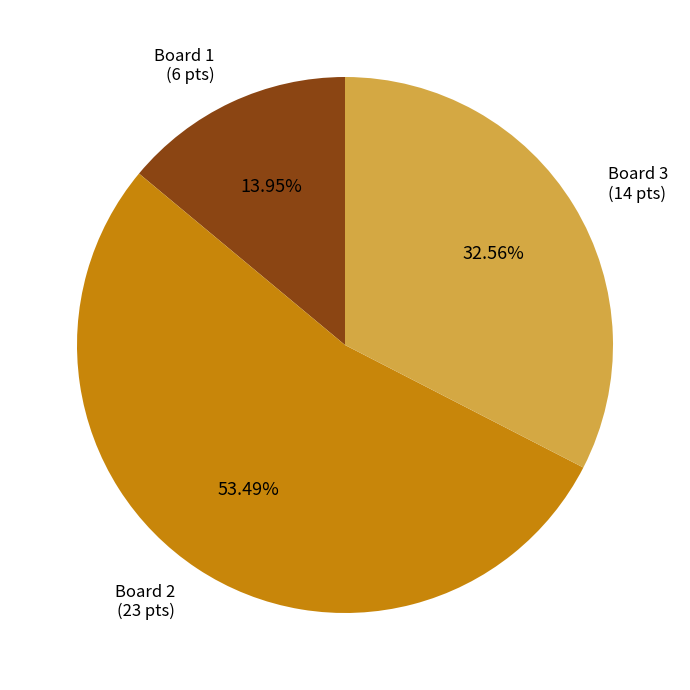

Is there any slice that represents more than half of the pie?

Yes